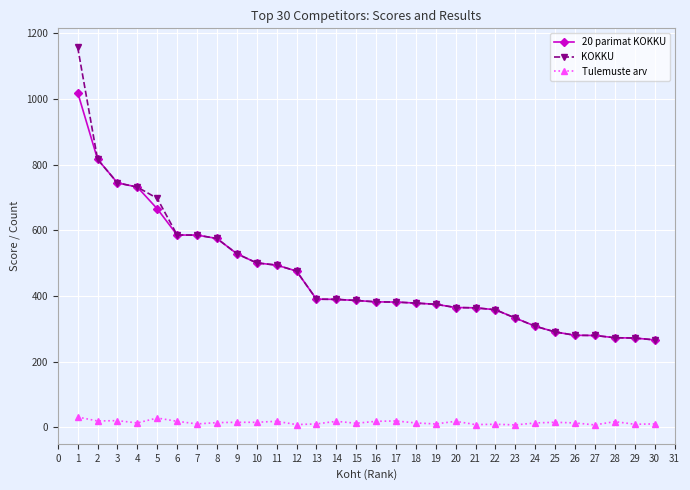

Which series has the largest range (max minus min)?

KOKKU